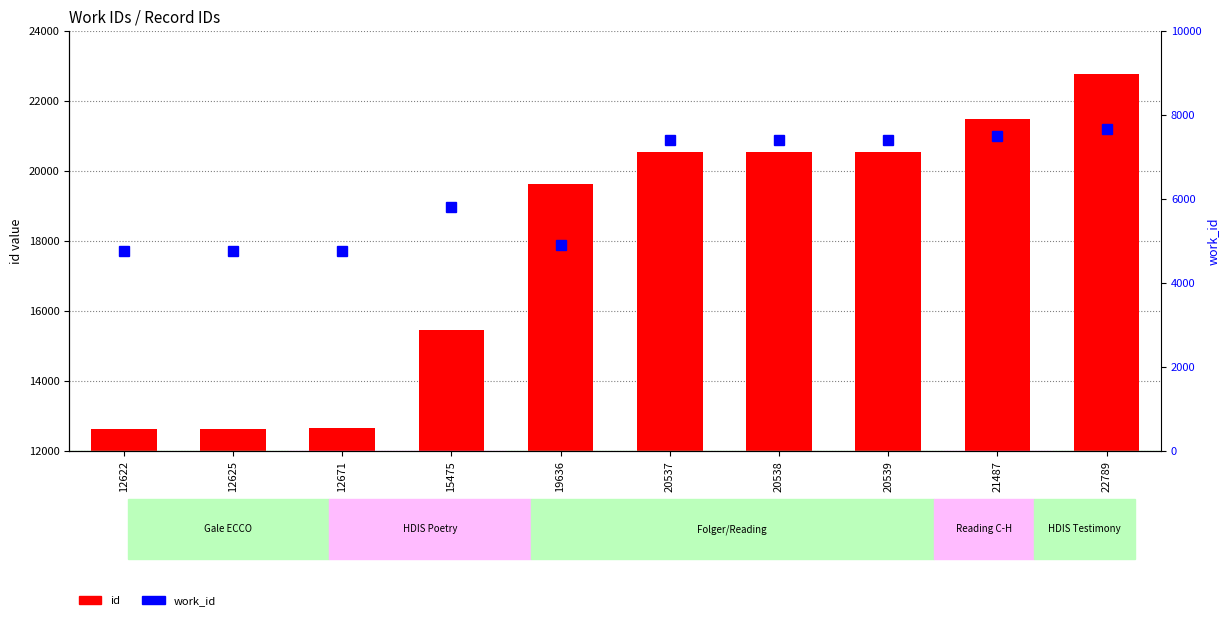

How many values in the work_id series exceed 7409?

2